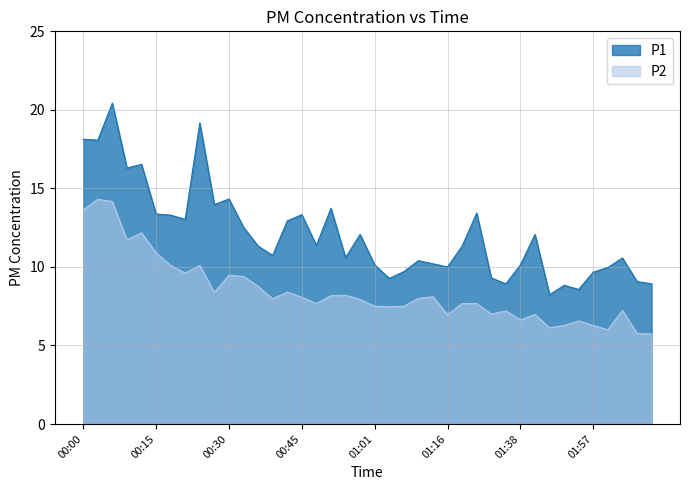

What is the smallest value displayed?

5.7